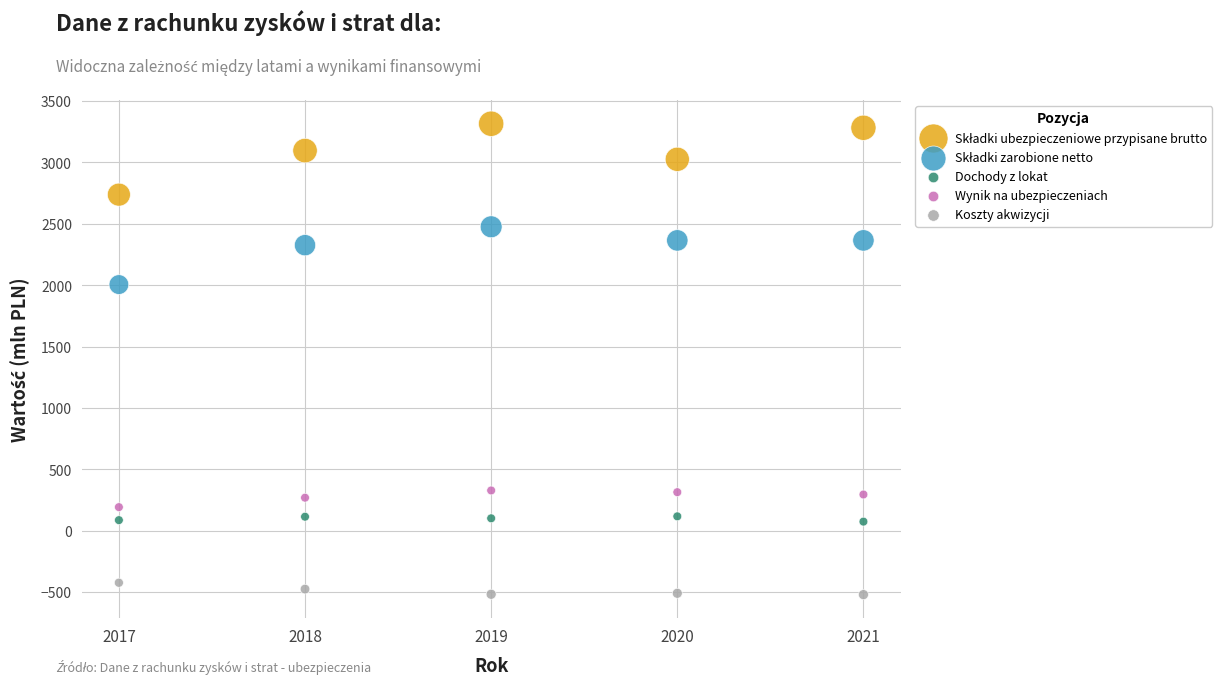

What is the X range (max minus min) for the scatter plot?

4